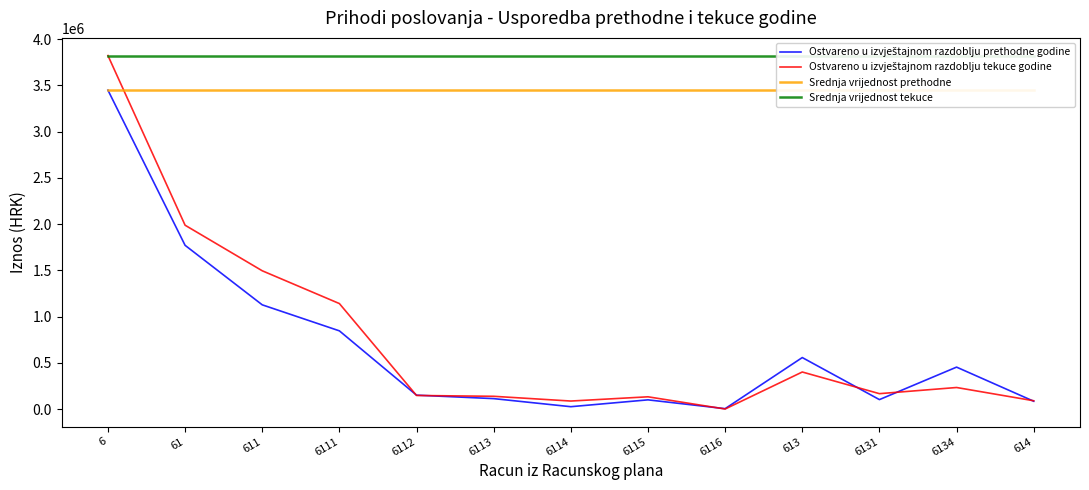

What is the total value across all series at 6116?

7276022.7